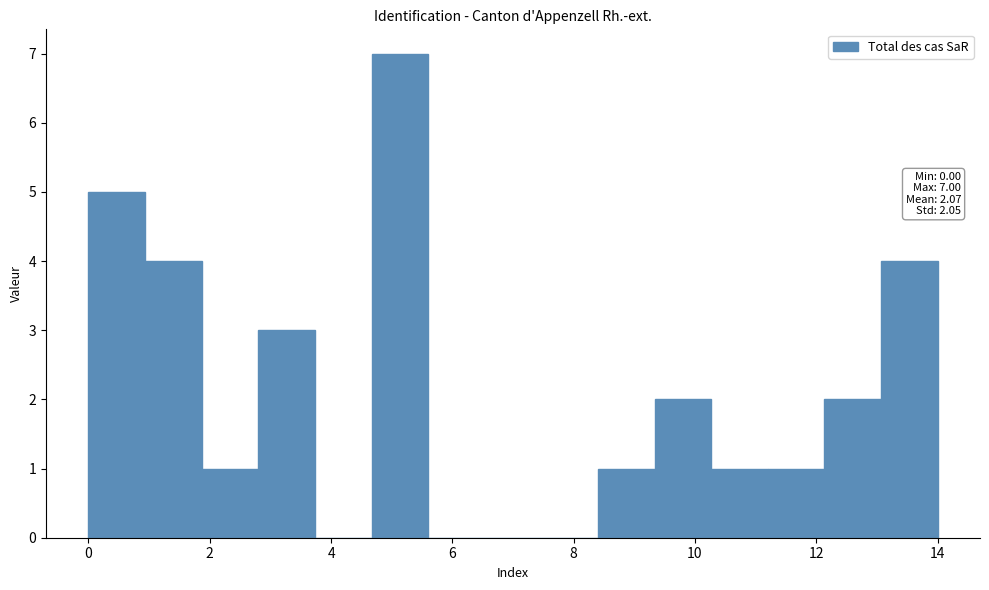

Over which range of the x-axis is the bar tallest?

4.6 to 5.6